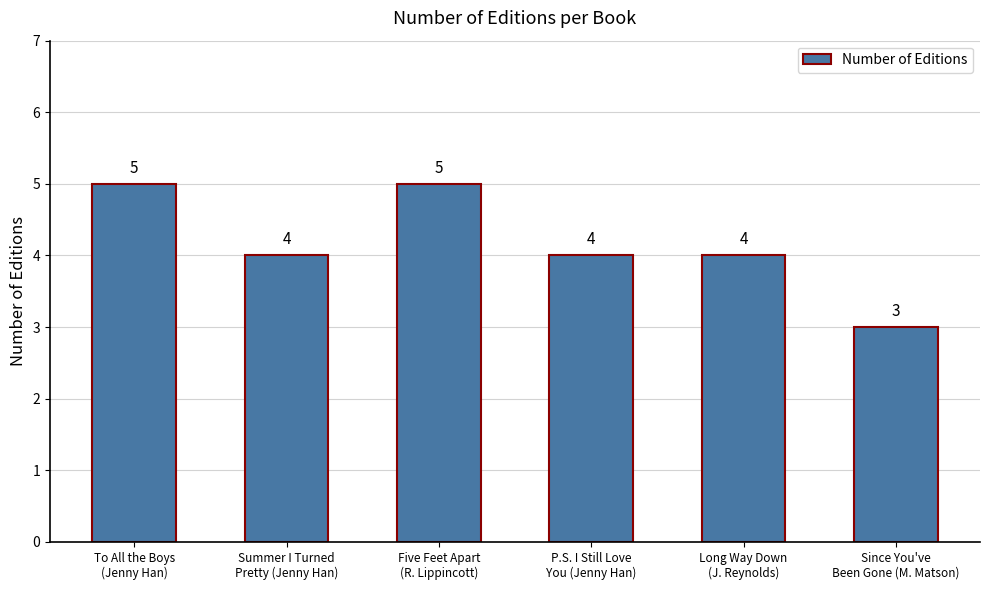

How many bars are there in total?

6